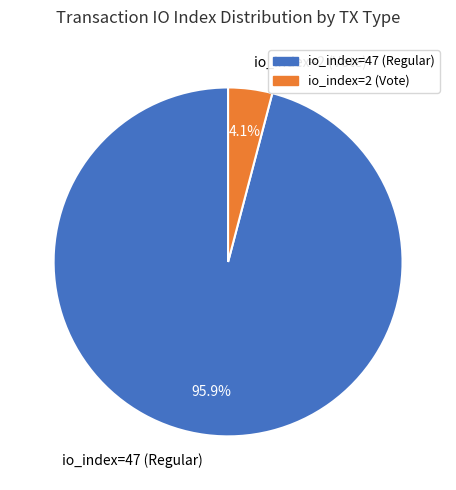

Is io_index=47 (Regular) the majority of the pie?

Yes